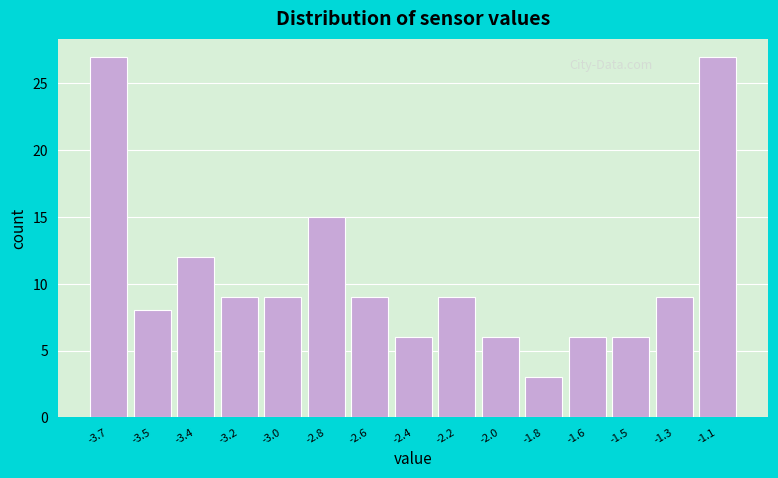

Reading left to right, extract all data points from this chart.

27	8	12	9	9	15	9	6	9	6	3	6	6	9	27